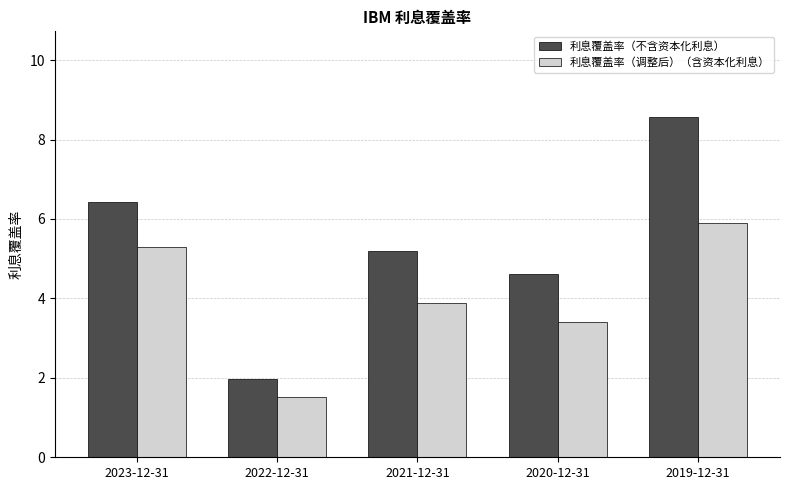

What is the lowest value of the 利息覆盖率（调整后）（含资本化利息） series?

1.5